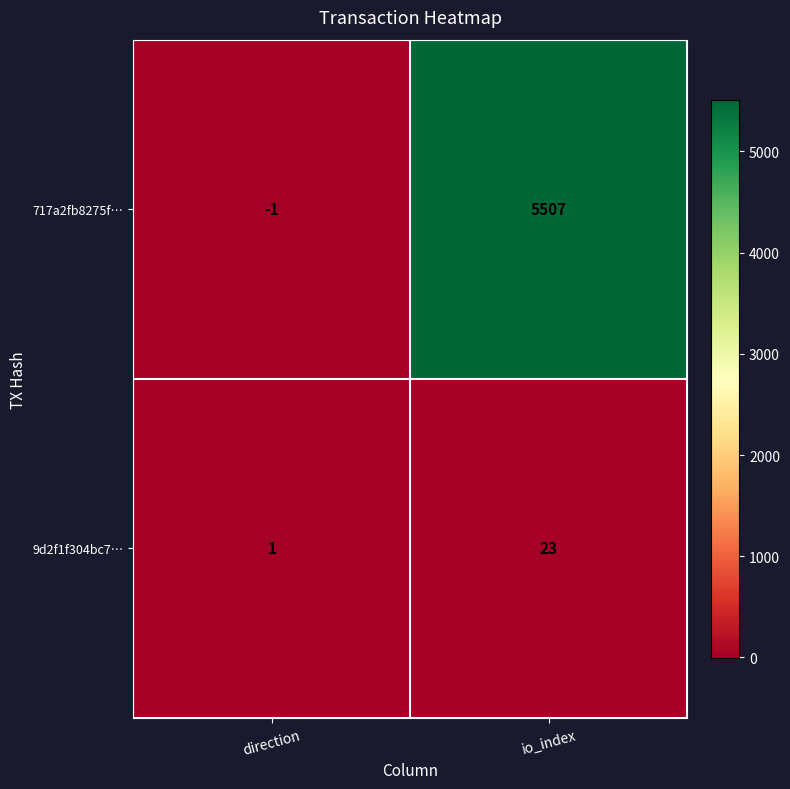

List the series in order of their overall mean, lowest first.

9d2f1f304bc7…, 717a2fb8275f…